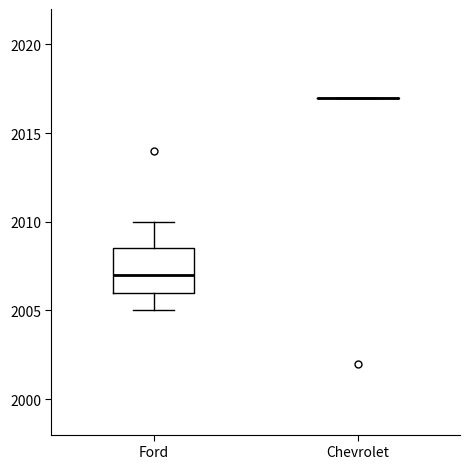

Reading left to right, read every box against the y-axis: the position of its median line, the range the box covers, and the ends of its whiskers. The values are not printed on the chart, so give them approximately, as read against the axis.

Ford: median 2007.0, box 2006.0 to 2008.5, whiskers 2005.0 to 2010.0
Chevrolet: box collapsed to a line at 2017.0, whiskers 2017.0 to 2017.0